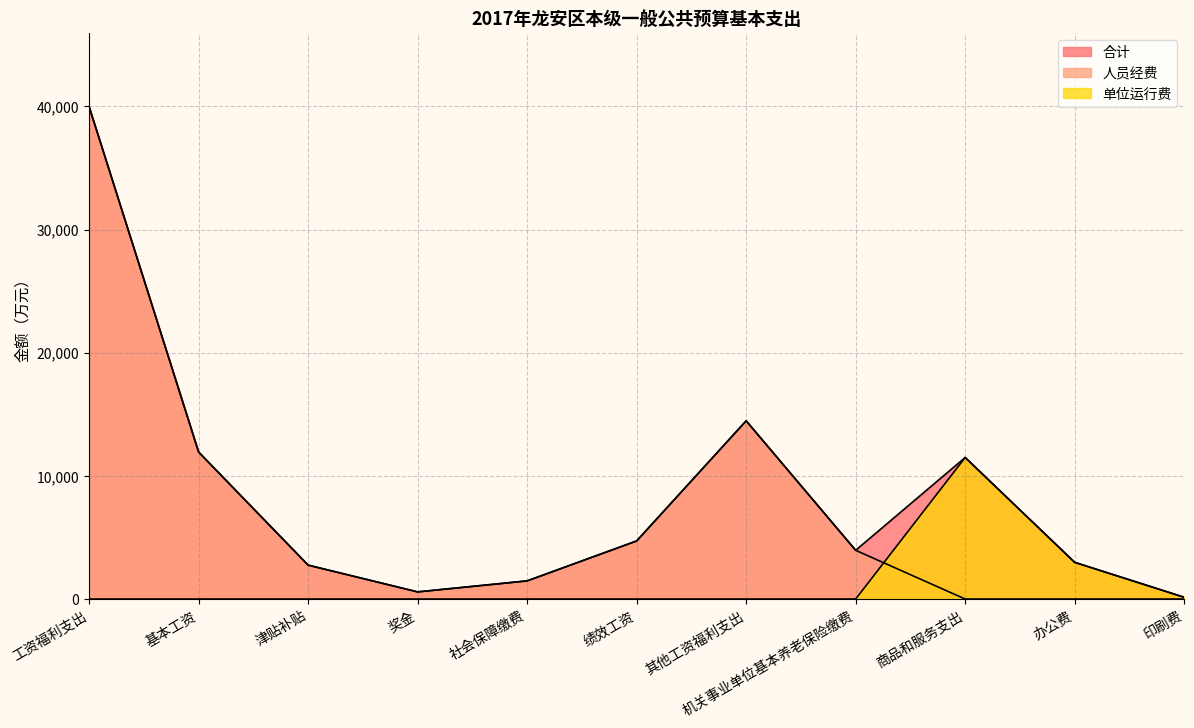

Which series has the widest spread of values?

人员经费